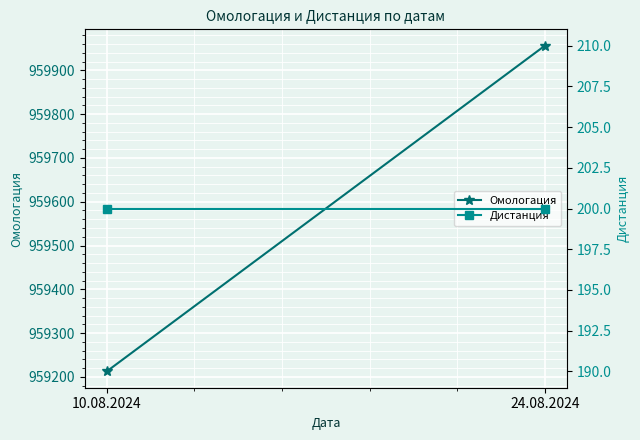

What is the total value across all series at 24.08.2024?

960156.3